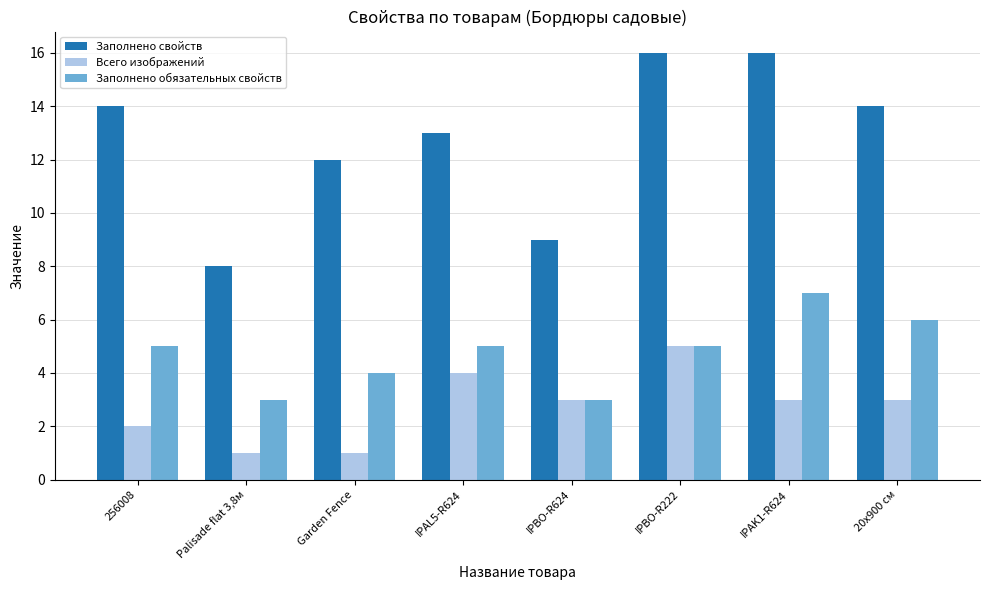

Which series has the largest range (max minus min)?

Заполнено свойств